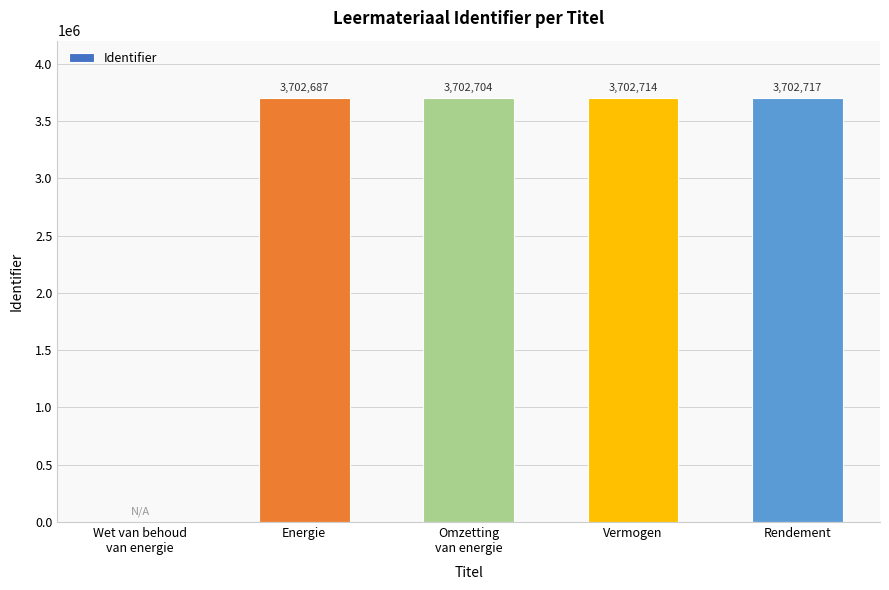

The chart shows a value of 3702717 at Rendement. True or false?

True